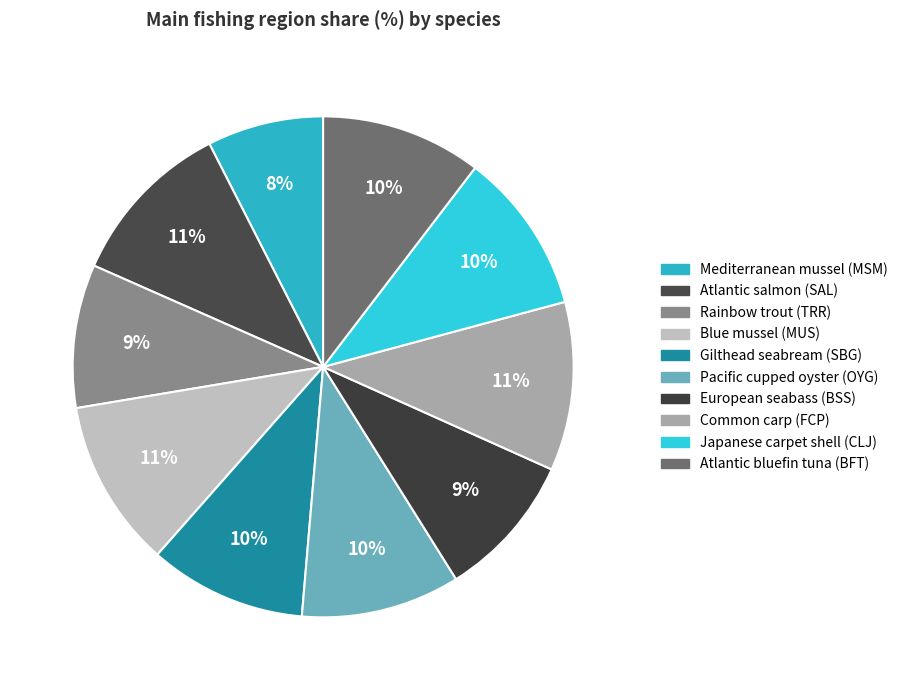

What portion of the pie excludes Pacific cupped oyster (OYG)?

89.7%